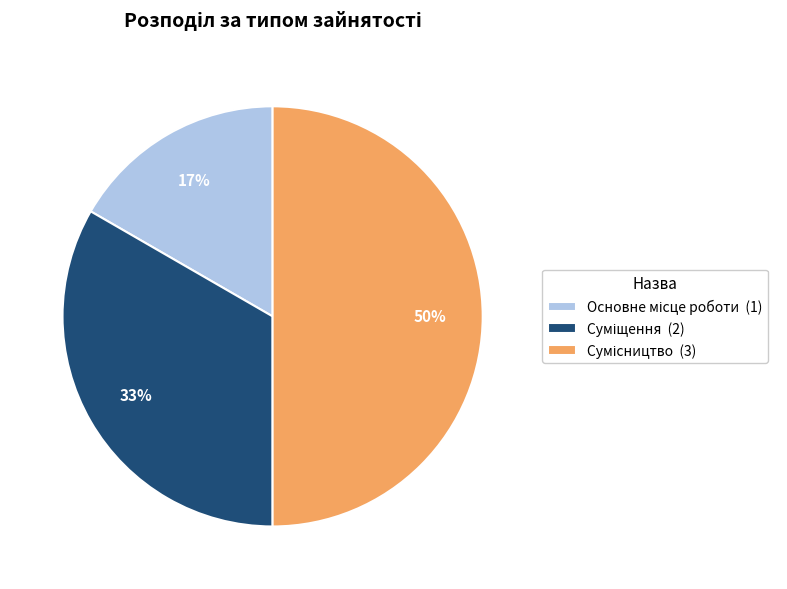

To the nearest percent, what is the average slice percentage?

33%